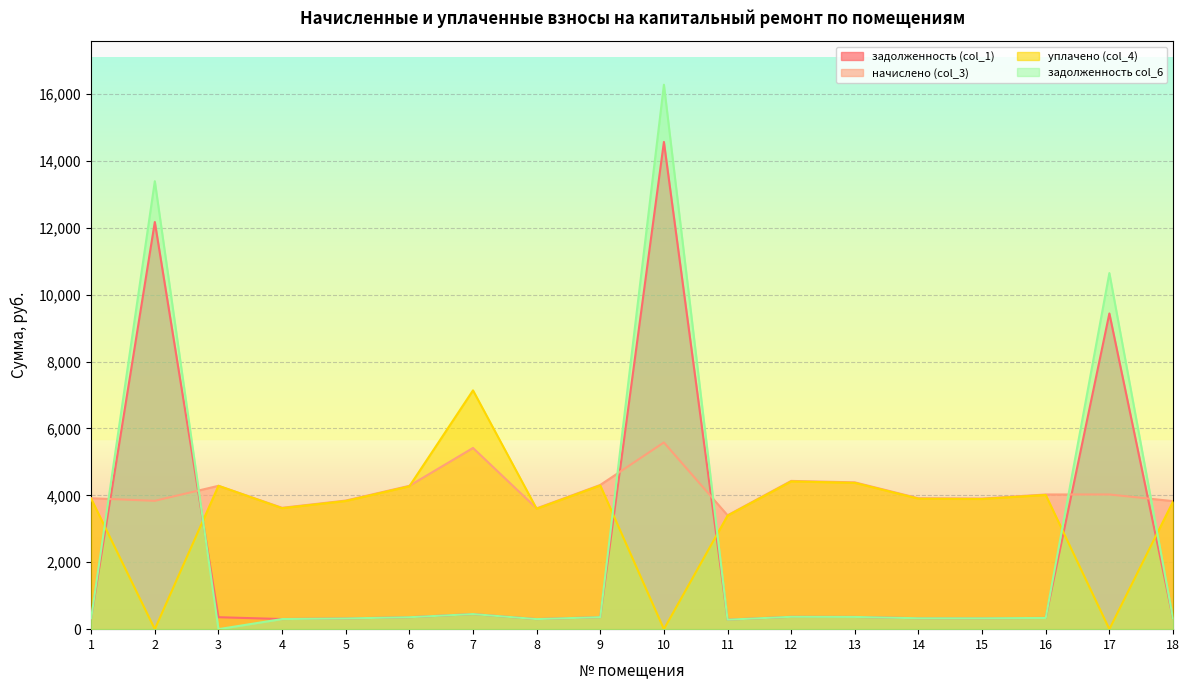

Rank the series by their maximum value, from lowest to highest.

начислено (col_3), уплачено (col_4), задолженность (col_1), задолженность col_6